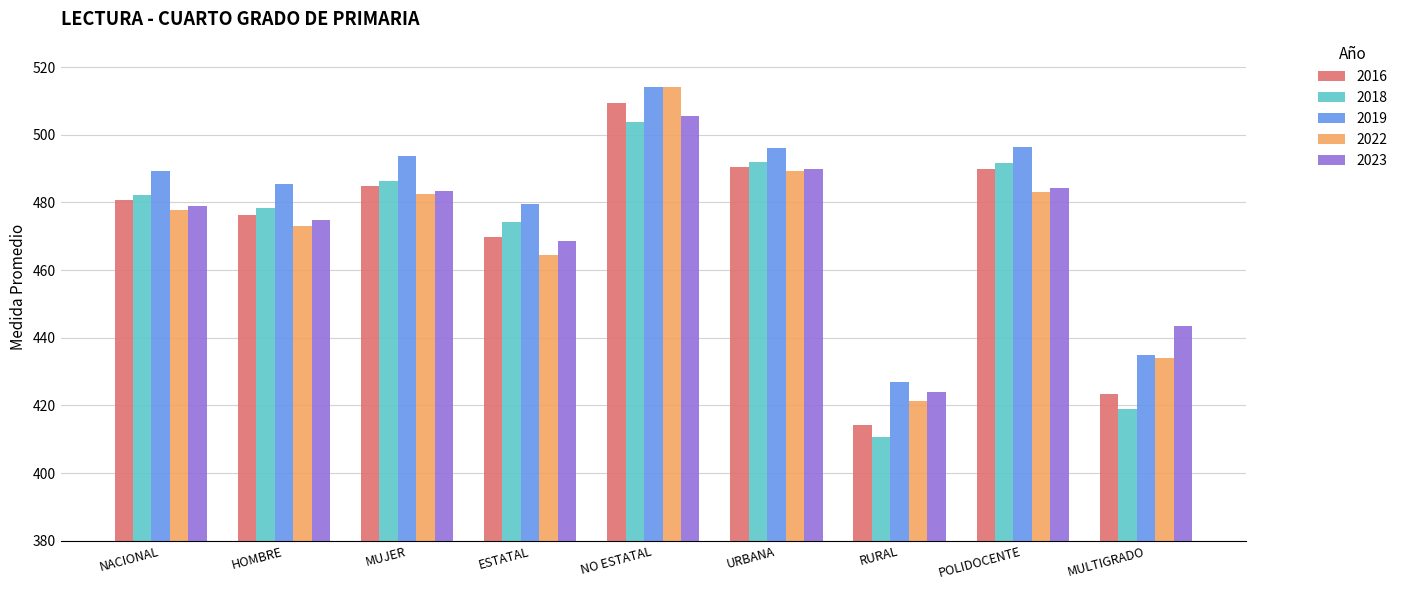

What is the spread (max minus min) of values at ESTATAL?

15.0